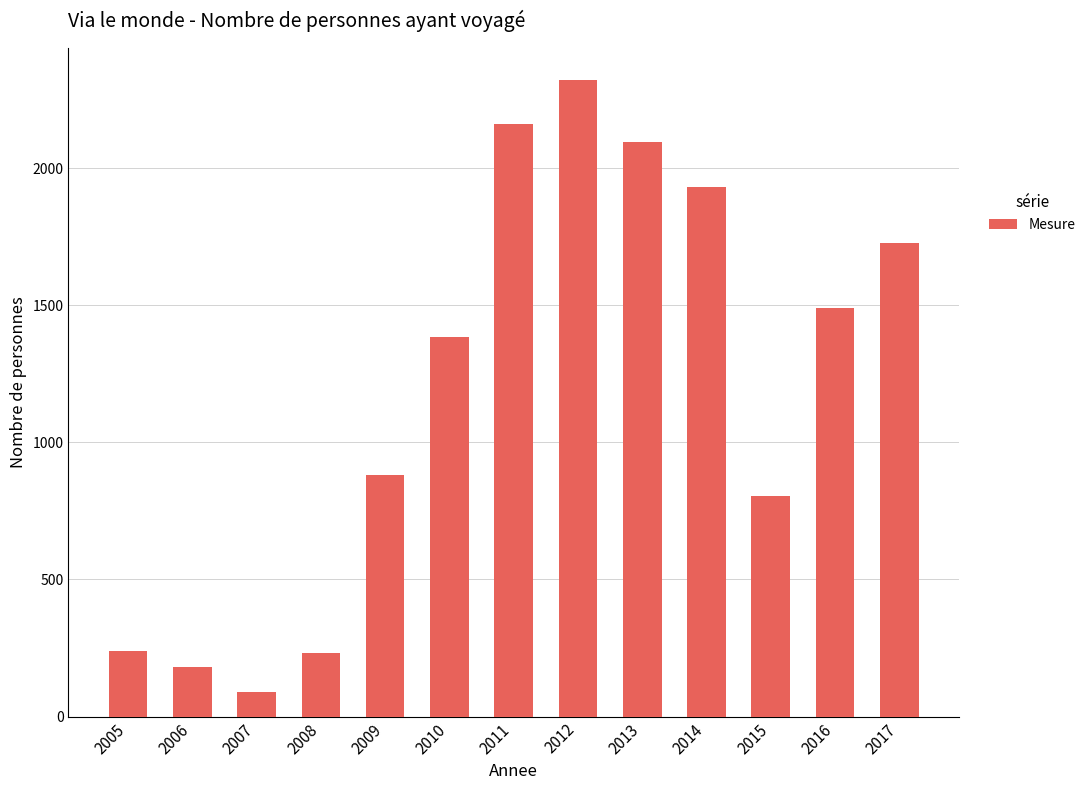

What is the change in value from 2012 to 2016?

-832